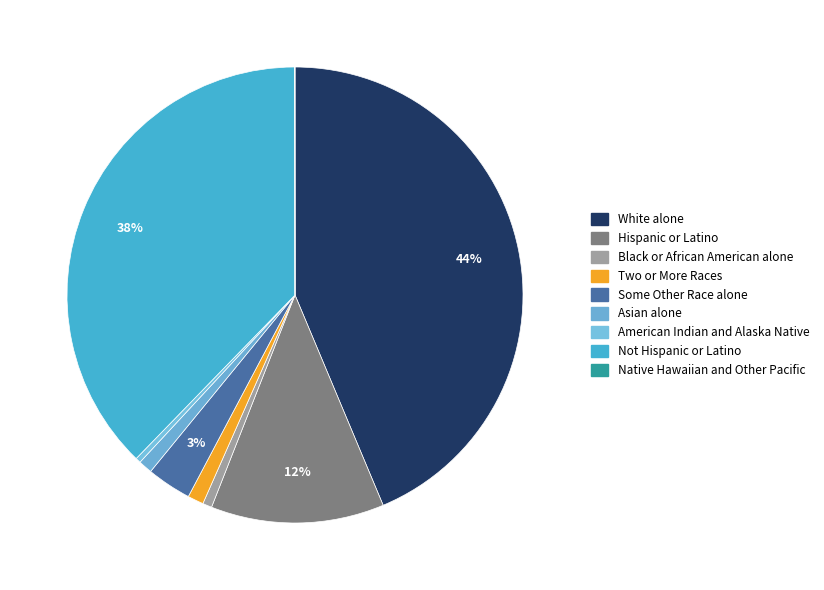

How many slices are in this pie chart?

9